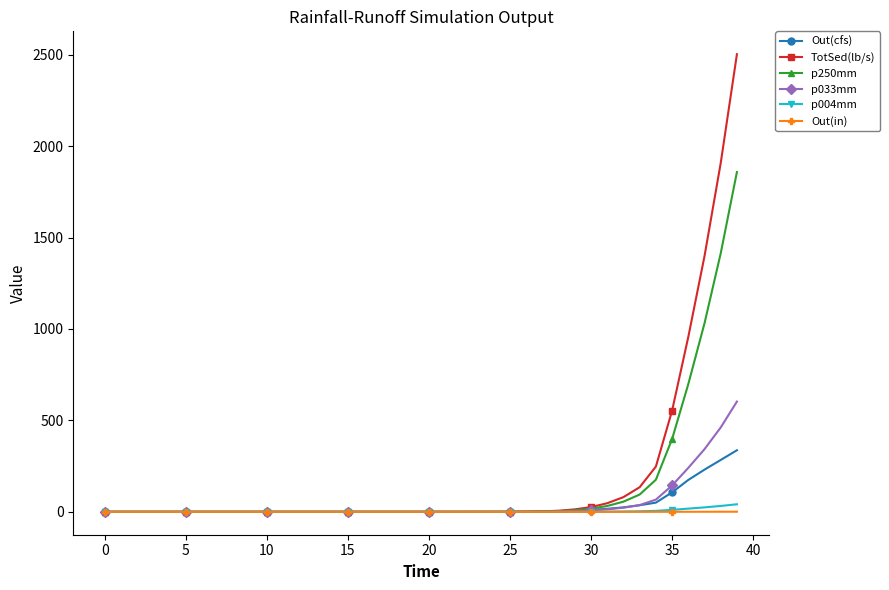

List the series in order of their peak value, lowest first.

Out(in), p004mm, Out(cfs), p033mm, p250mm, TotSed(lb/s)